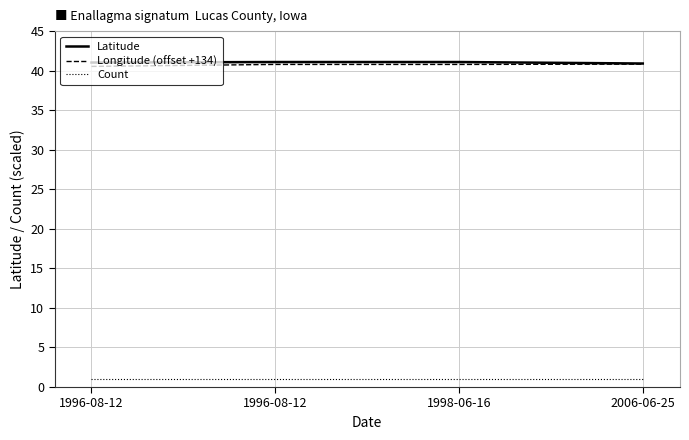

What is the label of the 2nd point from the right?

1998-06-16